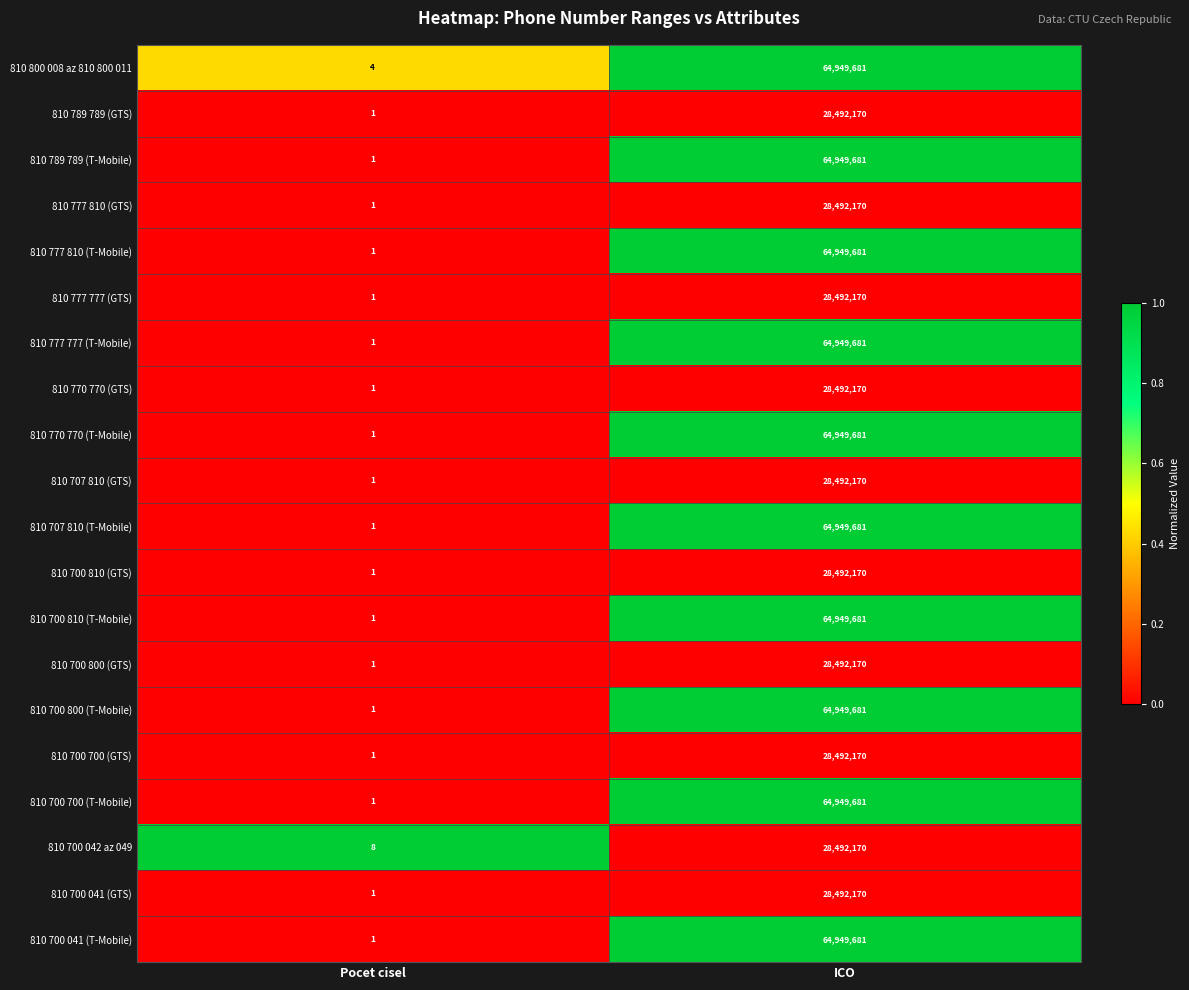

What is the sum of all 810 707 810 (GTS) values?

28492171